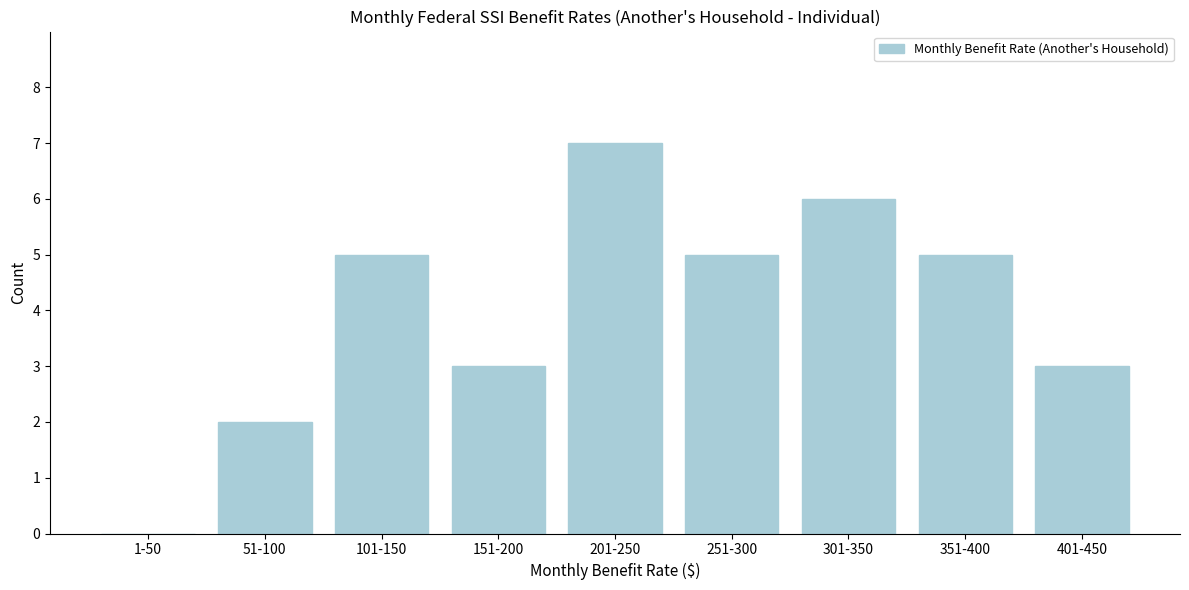

Reading left to right, list all the values displayed in this chart.

1-50=0	51-100=2	101-150=5	151-200=3	201-250=7	251-300=5	301-350=6	351-400=5	401-450=3